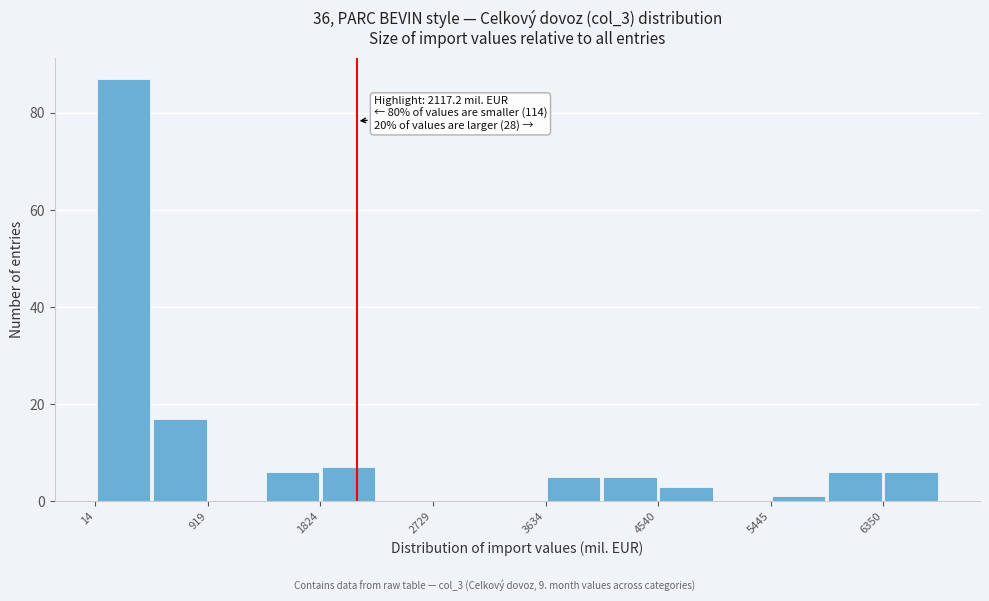

Which range on the x-axis has the tallest bar?

0 to 500